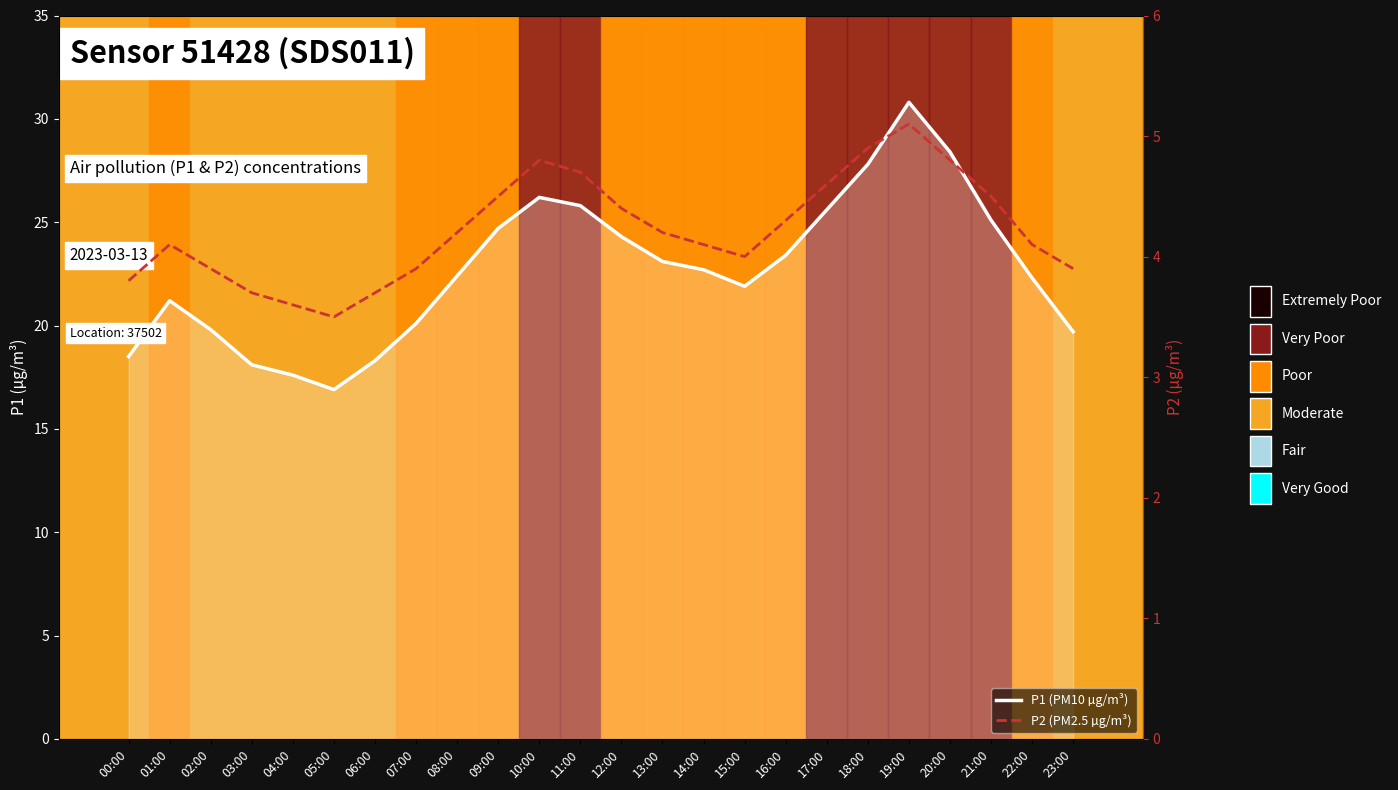

Where does the P1 (PM10 µg/m³) series first go above 22?

08:00